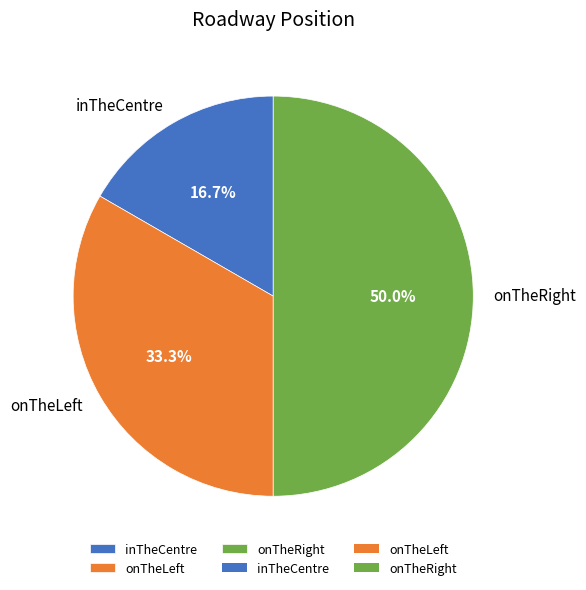

What percentage is NOT represented by inTheCentre?

83.3%